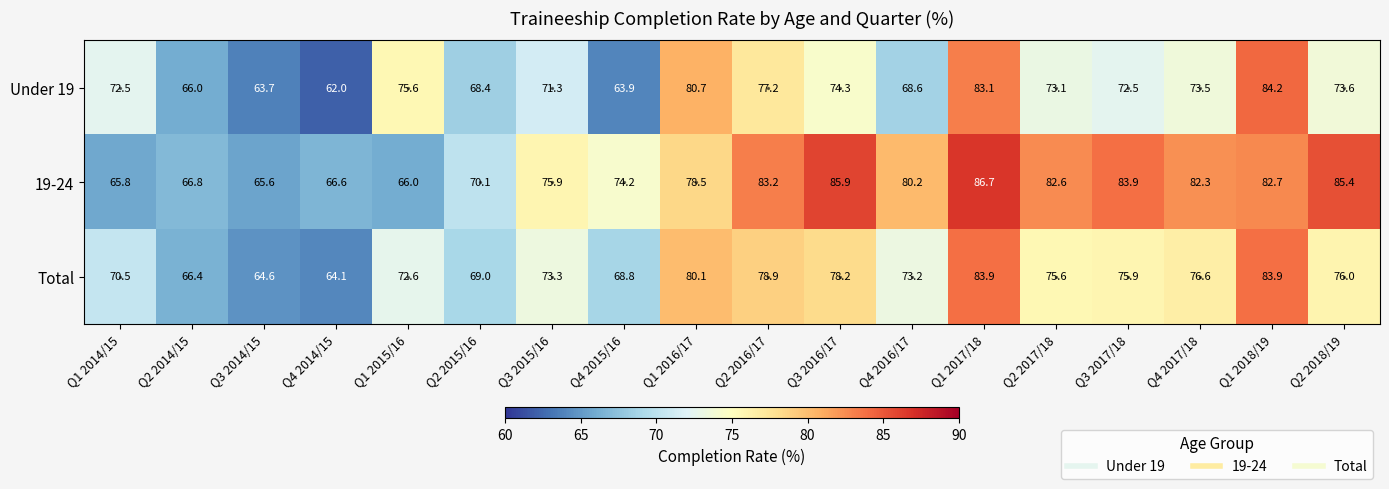

What is the total value across all series at Q1 2016/17?

239.3